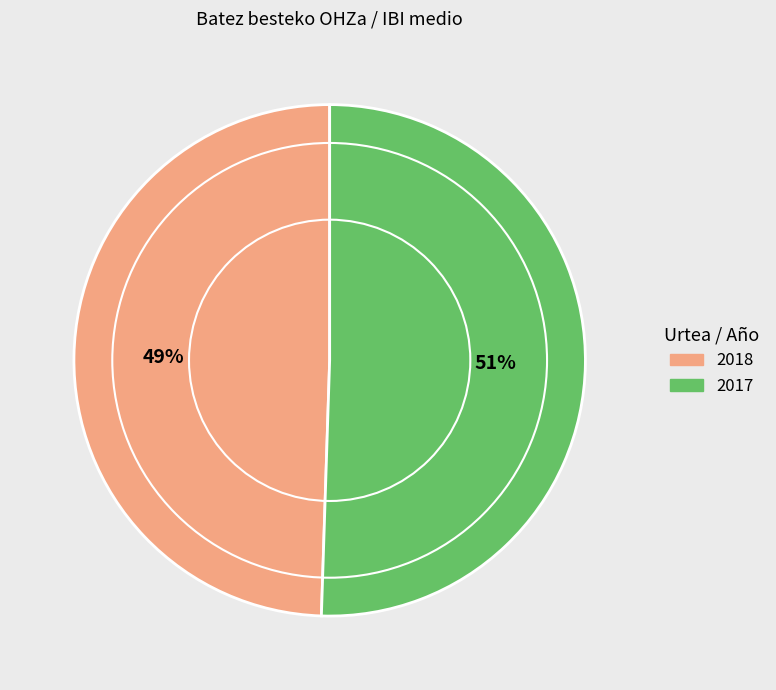

What percentage is the 2018 slice, to the nearest percent?

49%